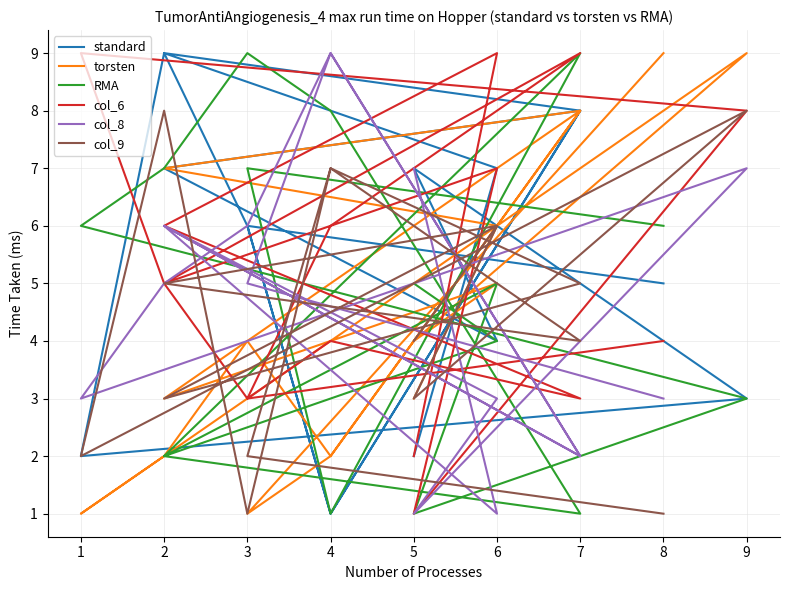

The value of col_6 at 5 is 0. True or false?

False